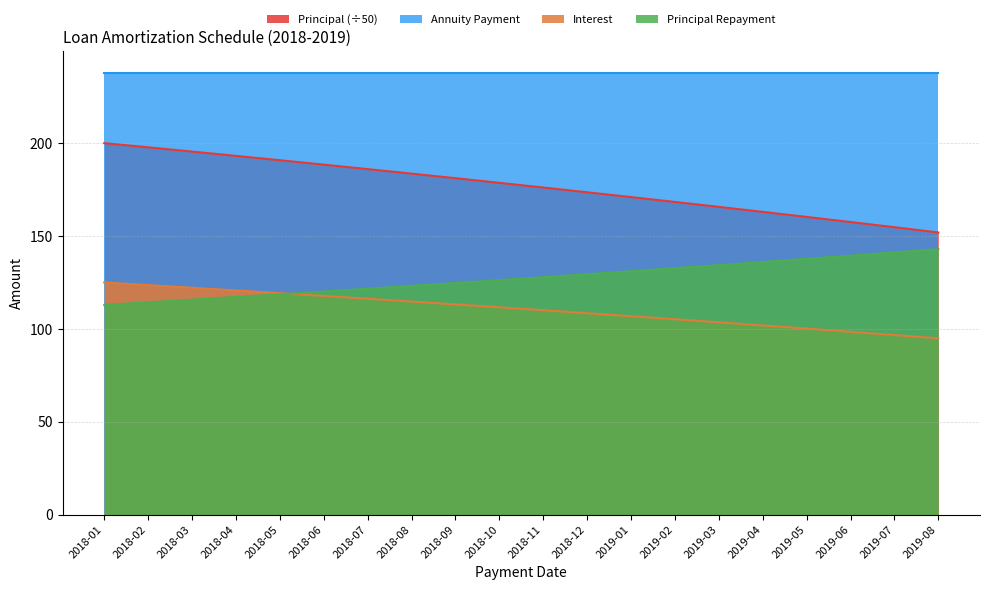

What is the difference between the highest and lowest values at 2018-01?

125.0